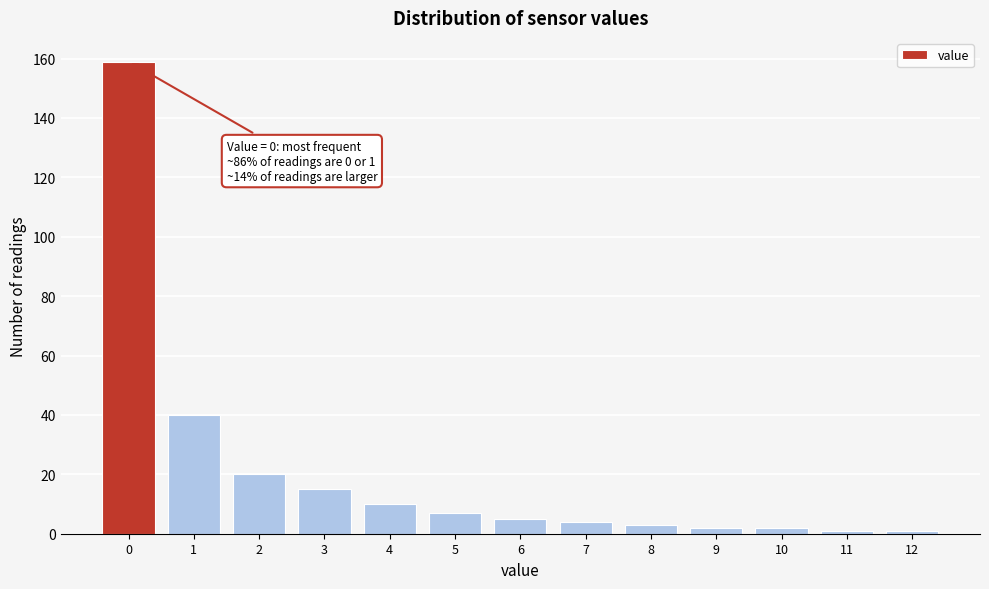

Reading left to right, extract all data points from this chart.

0=159	1=40	2=20	3=15	4=10	5=7	6=5	7=4	8=3	9=2	10=2	11=1	12=1